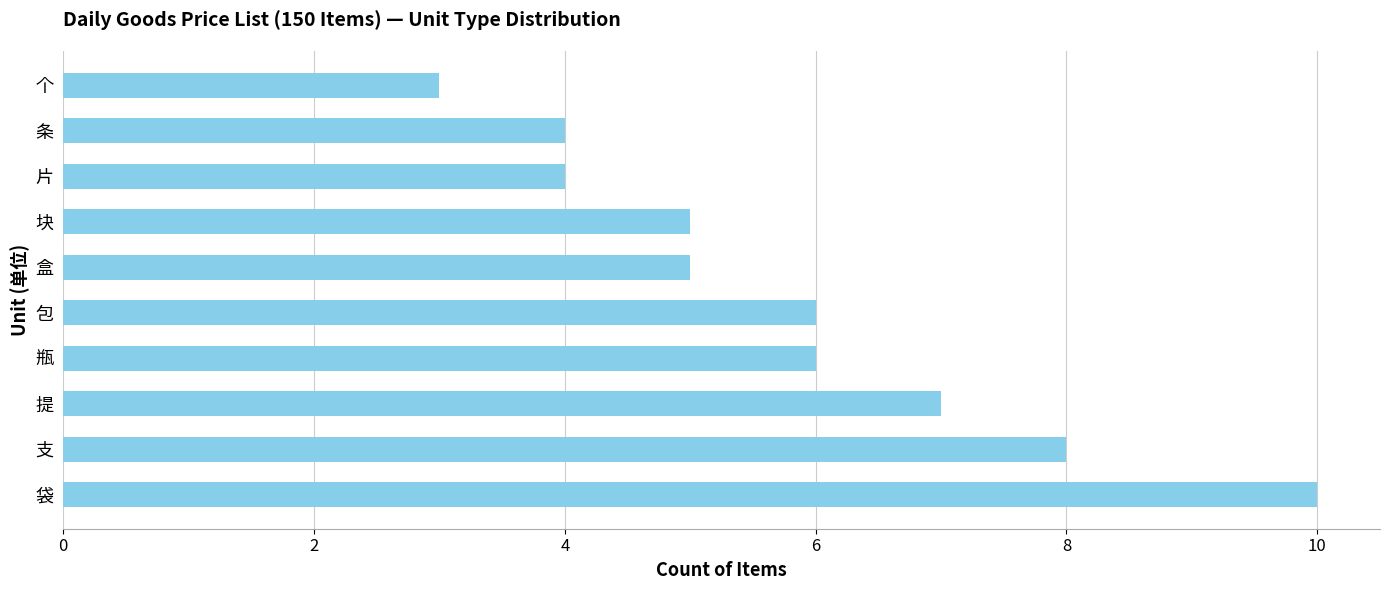

What is the maximum value shown in the chart?

10